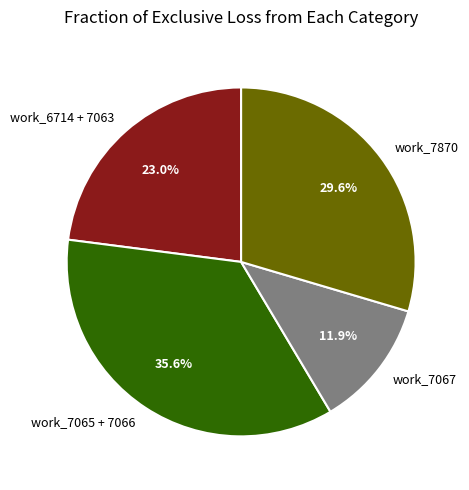

Which category has the biggest portion of the pie?

work_7065 + 7066